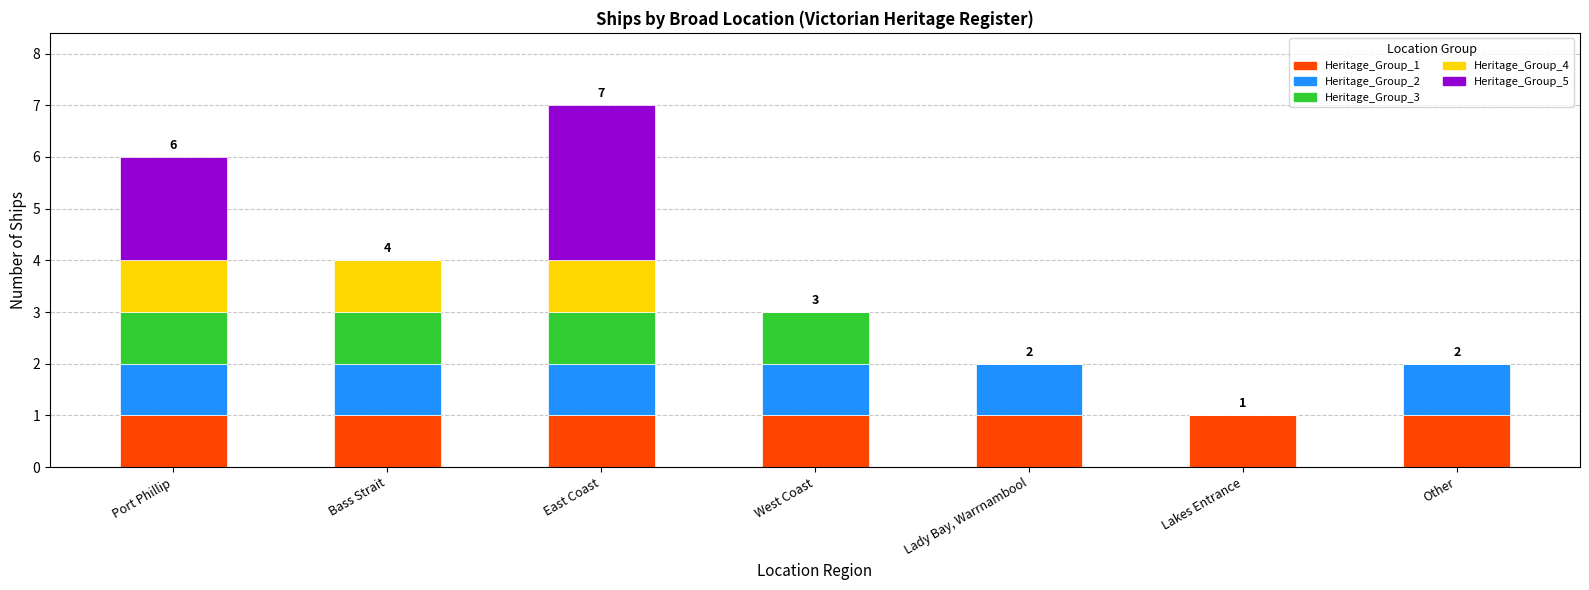

At which category is the sum across all series the highest?

East Coast